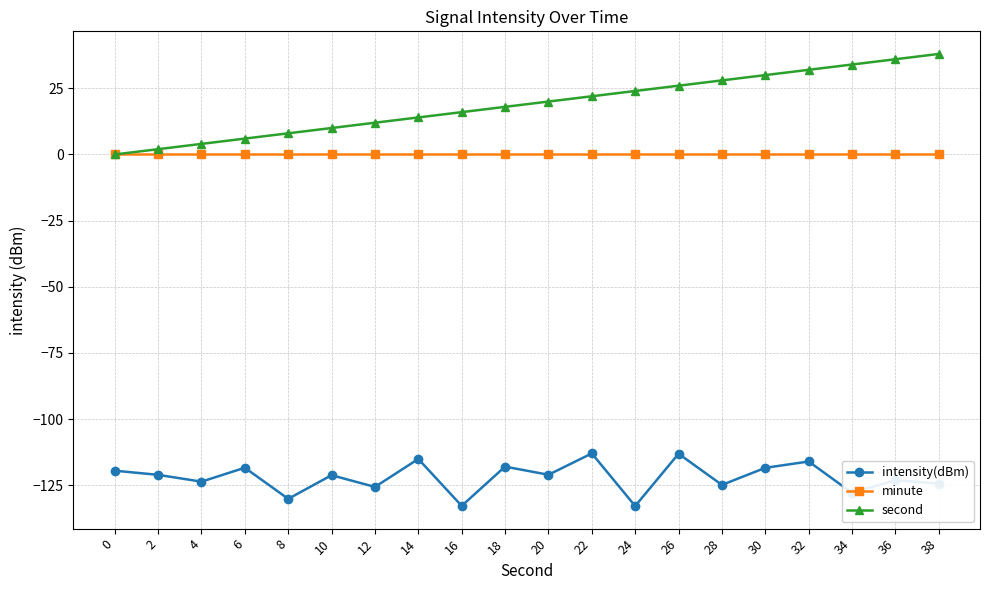

What is the maximum value shown in the chart?

38.0